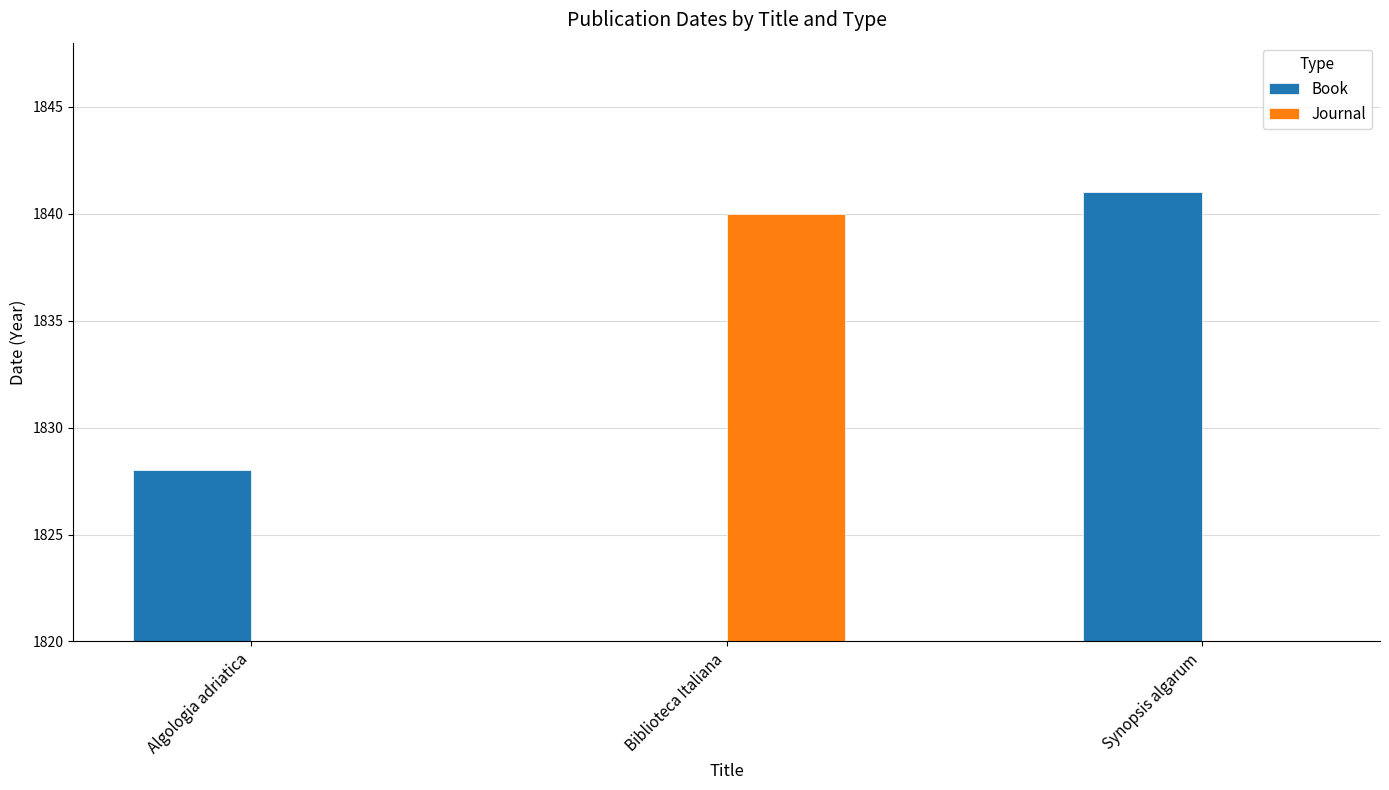

How many groups of bars are there?

3